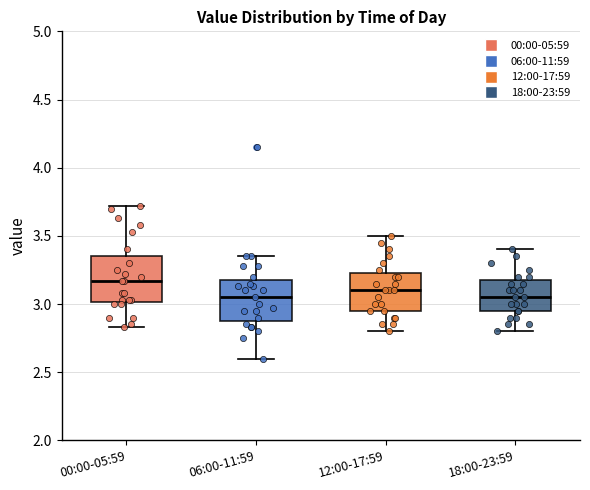

Where does the lower whisker of the box for 00:00-05:59 end on the y-axis? The values are not printed on the chart, so give them approximately, as read against the axis.

2.85